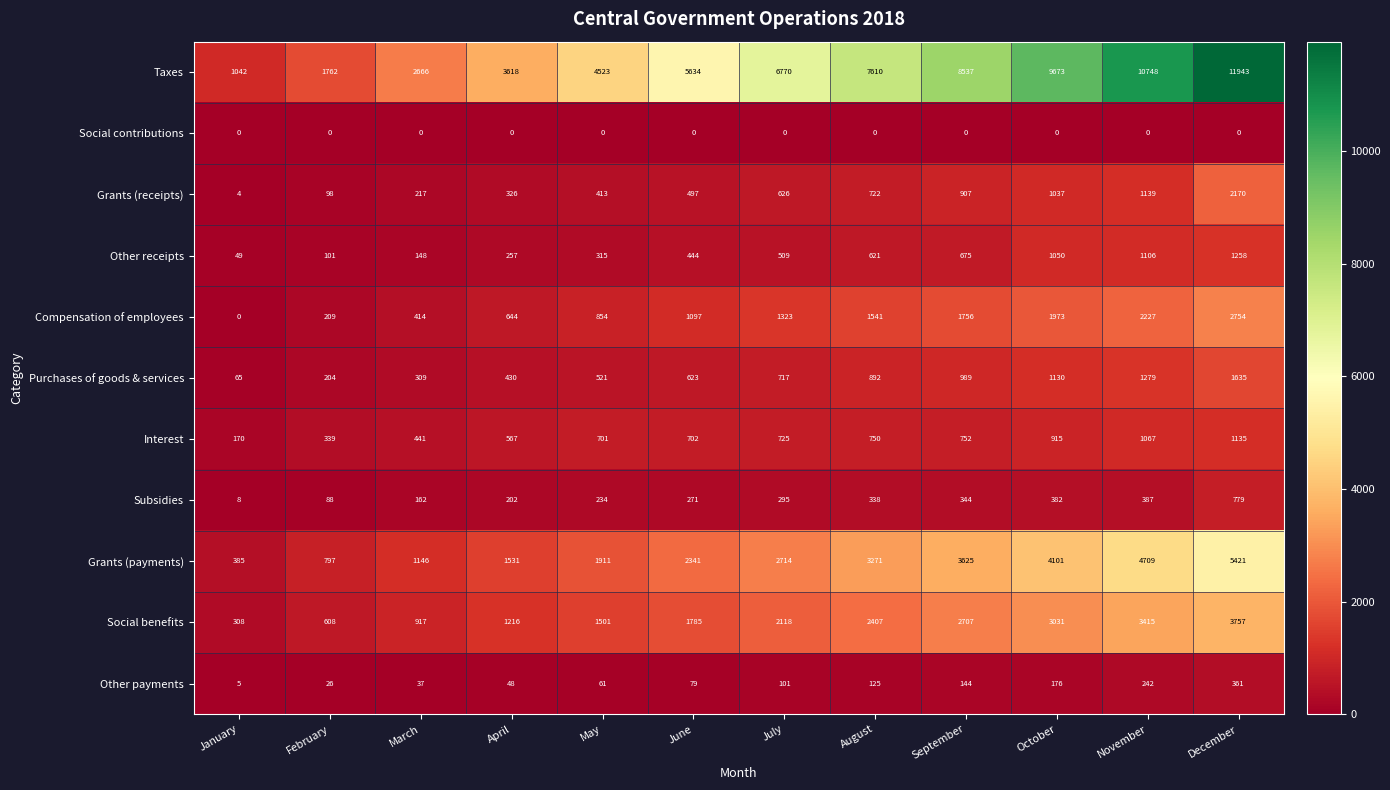

What is the spread (max minus min) of values at August?

7610